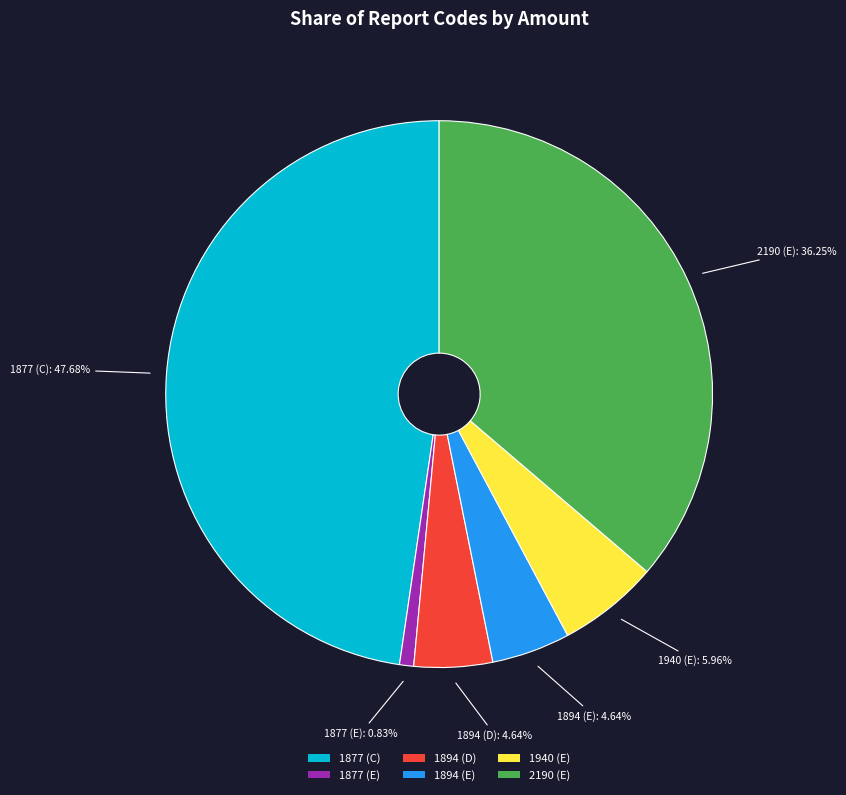

To the nearest percent, what percentage of the pie is 1940 (E)?

6%